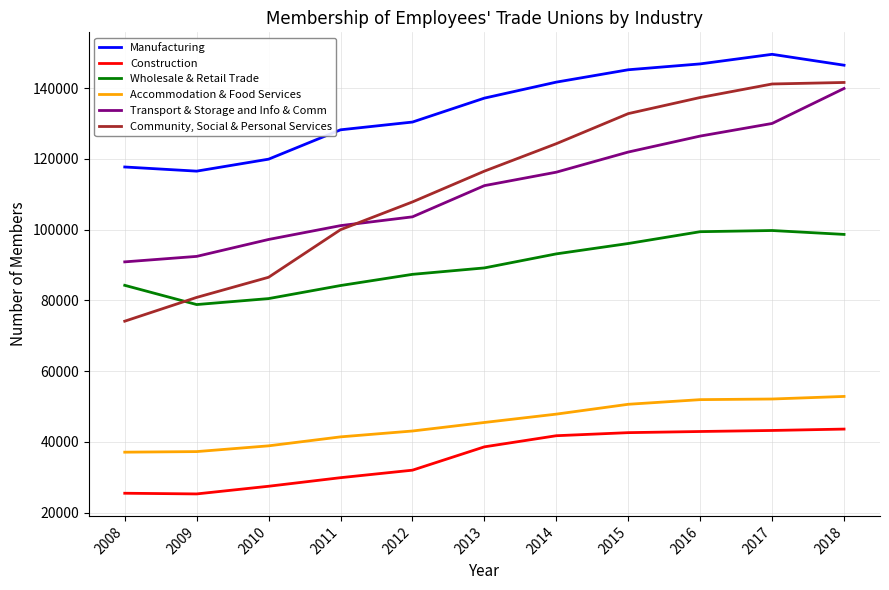

At 2016, list the series in order from largest to smallest.

Manufacturing, Community, Social & Personal Services, Transport & Storage and Info & Comm, Wholesale & Retail Trade, Accommodation & Food Services, Construction